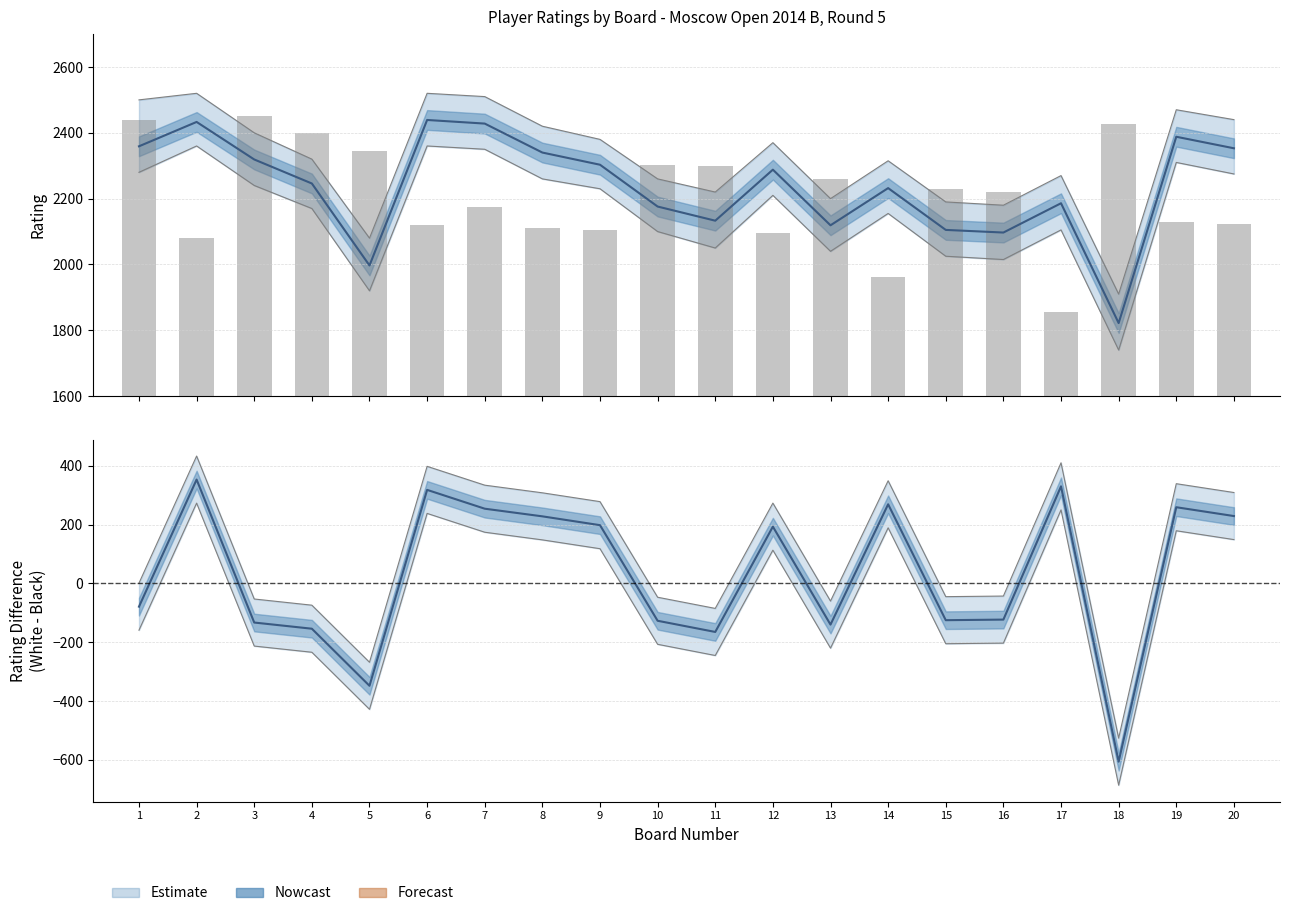

How many values in the White Lower series are below 2210?

10